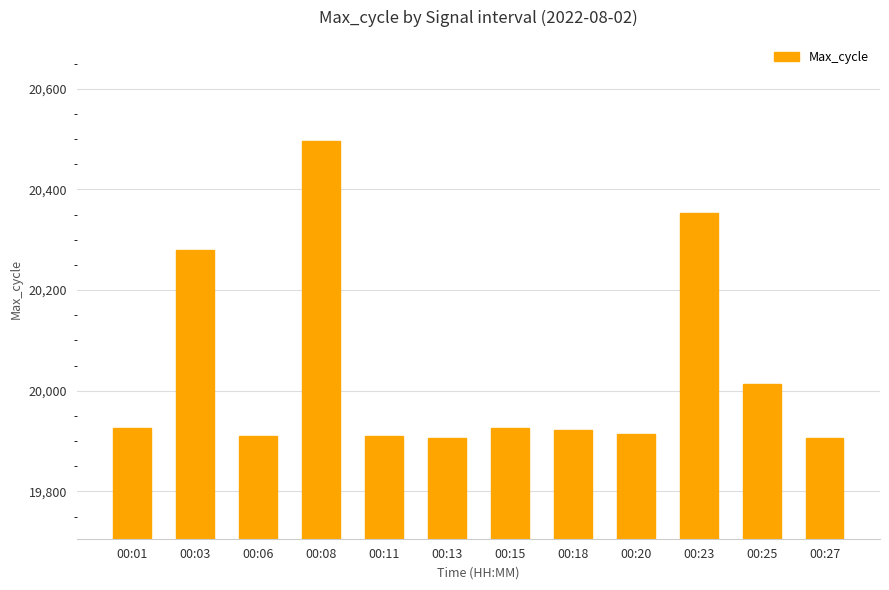

Are the bars grouped side by side (vs. stacked)?

No